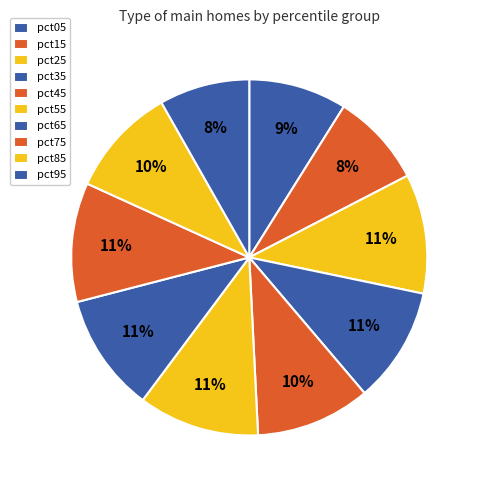

How many slices are in this pie chart?

10